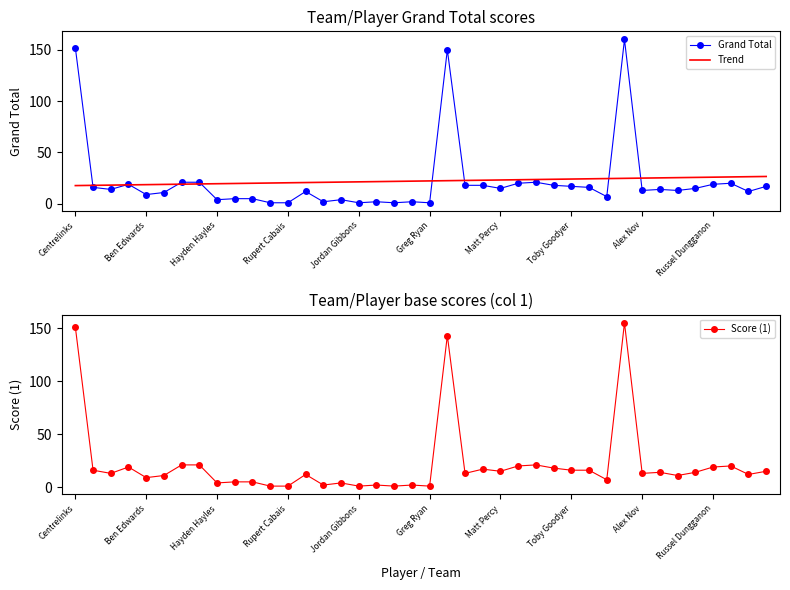

What is the maximum value for Grand Total?

160